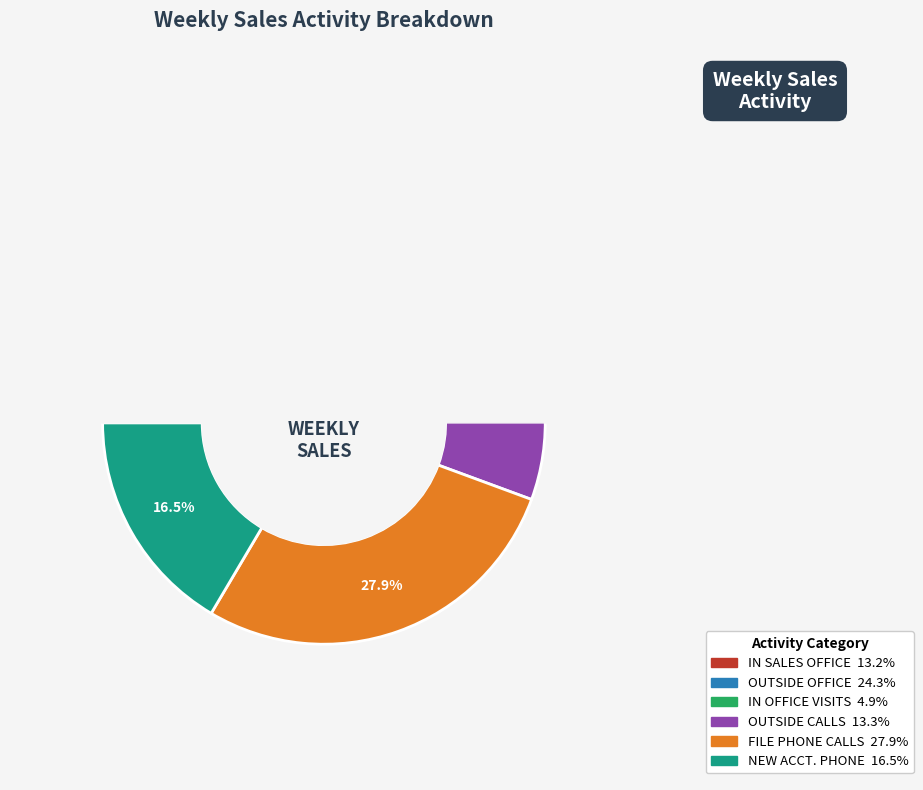

What percentage is NOT represented by NEW ACCT. PHONE?

83.5%